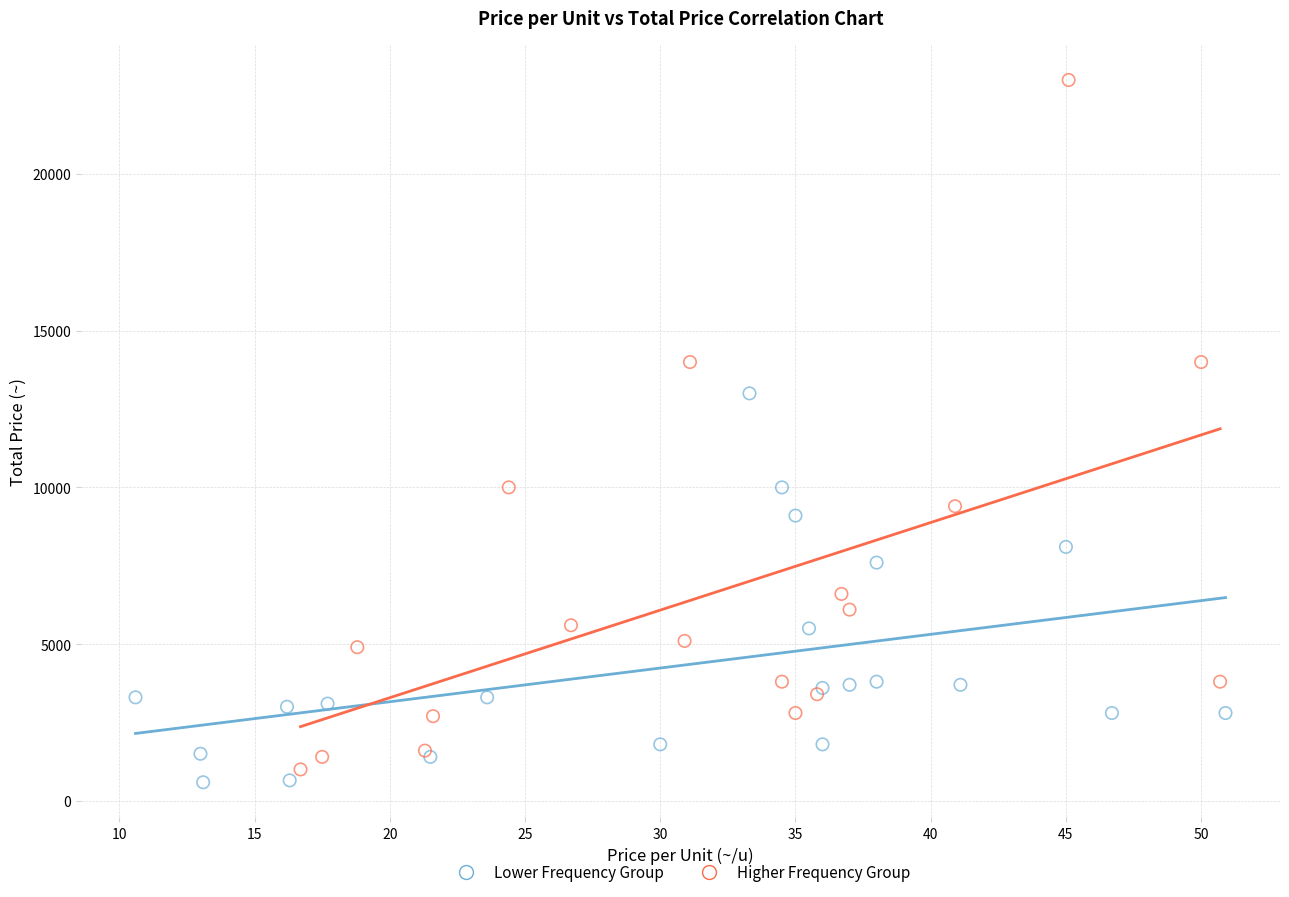

Which series has the widest spread of Y values?

Higher Frequency Group